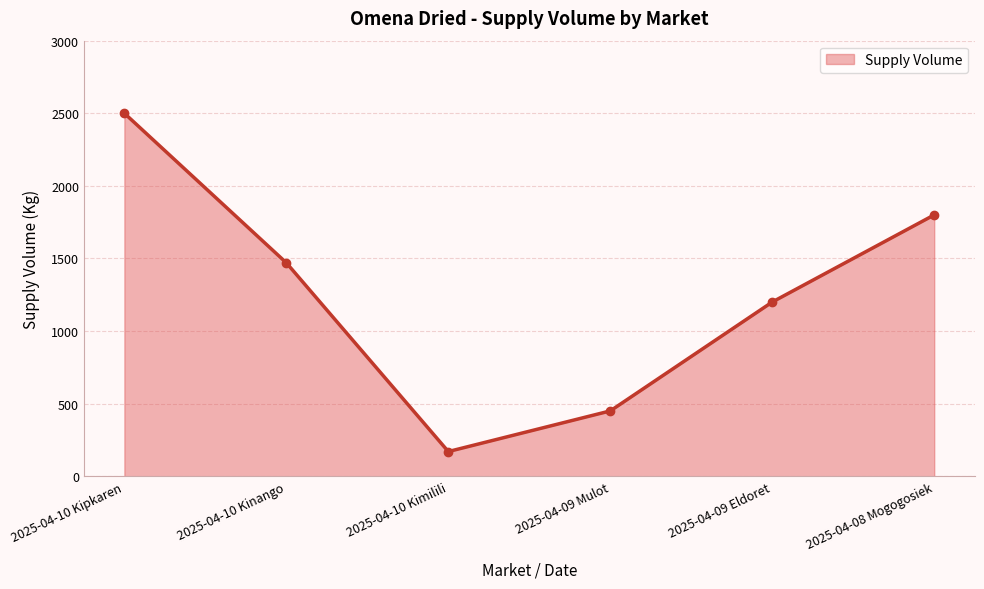

What is the difference between the maximum and second lowest values?

2050